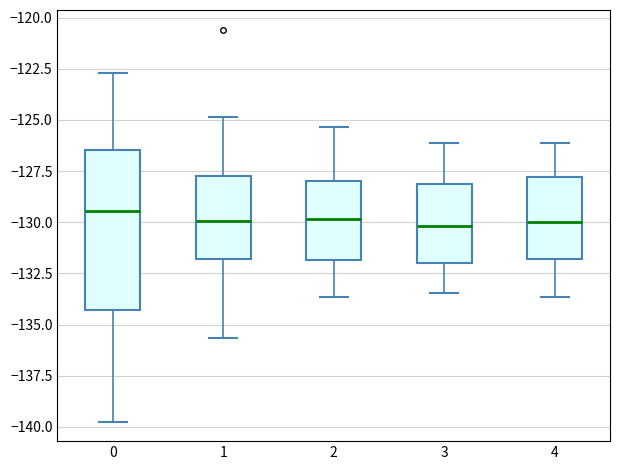

Comparing the boxes themselves (not the whiskers), which one is the tallest?

0